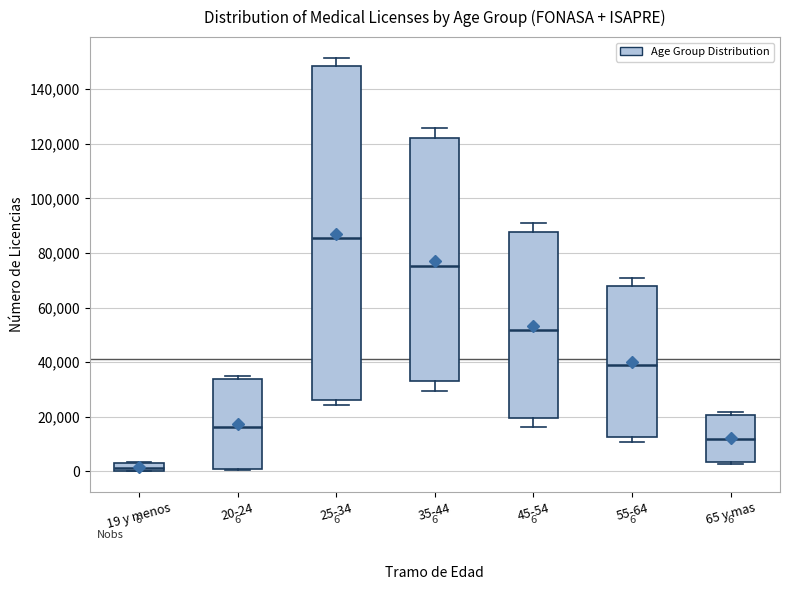

Comparing the boxes themselves (not the whiskers), which one is the tallest?

25-34